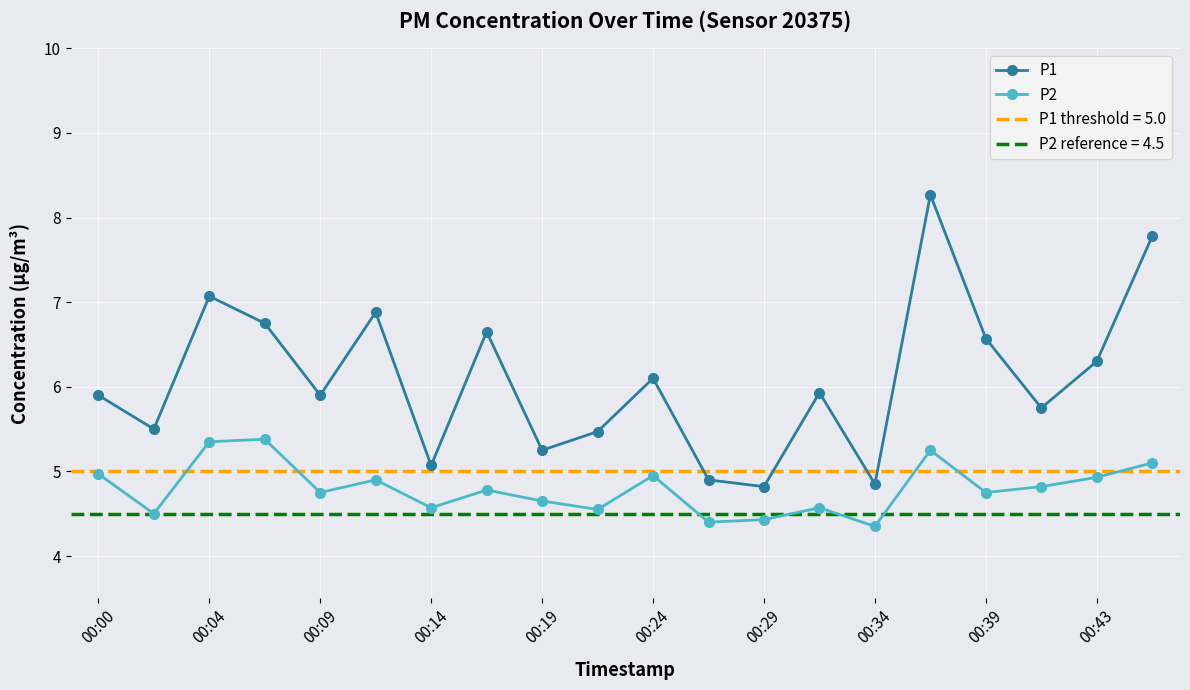

What are all the series names shown in the legend?

P1, P2